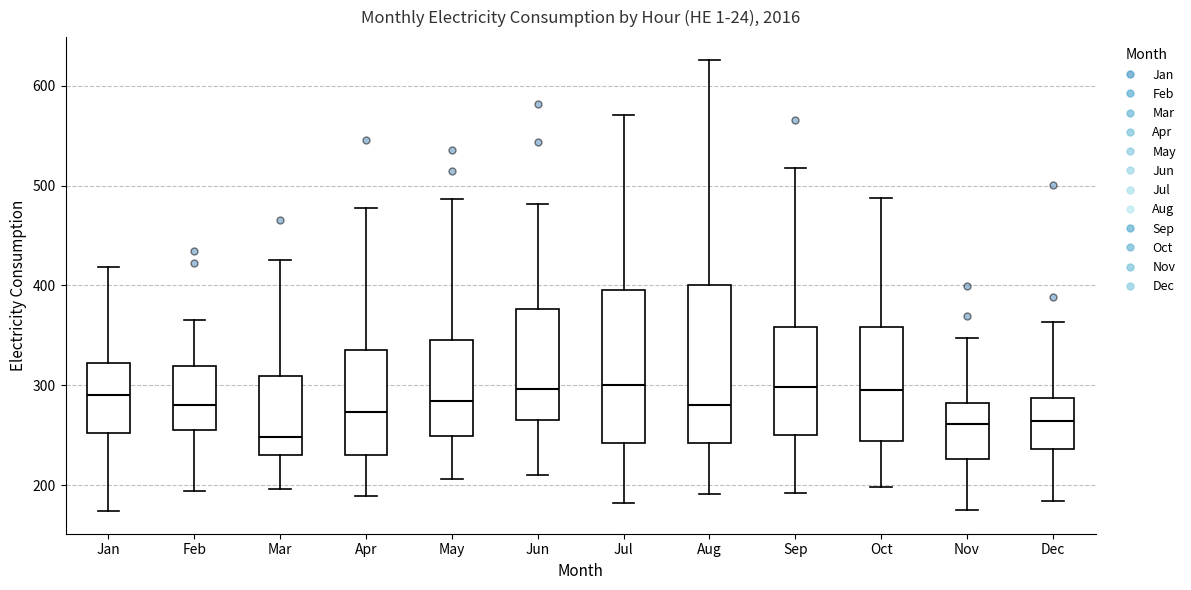

Reading left to right, transcribe this box plot: for each box, give where its median line is, the range the box spans, and where its two whiskers end, as read against the y-axis. The values are not printed on the chart, so give them approximately, as read against the axis.

Jan: median 290, box 250 to 320, whiskers 170 to 420
Feb: median 280, box 260 to 320, whiskers 190 to 370
Mar: median 250, box 230 to 310, whiskers 200 to 430
Apr: median 270, box 230 to 340, whiskers 190 to 480
May: median 280, box 250 to 350, whiskers 210 to 490
Jun: median 300, box 270 to 380, whiskers 210 to 480
Jul: median 300, box 240 to 400, whiskers 180 to 570
Aug: median 280, box 240 to 400, whiskers 190 to 630
Sep: median 300, box 250 to 360, whiskers 190 to 520
Oct: median 300, box 240 to 360, whiskers 200 to 490
Nov: median 260, box 230 to 280, whiskers 180 to 350
Dec: median 260, box 240 to 290, whiskers 180 to 360